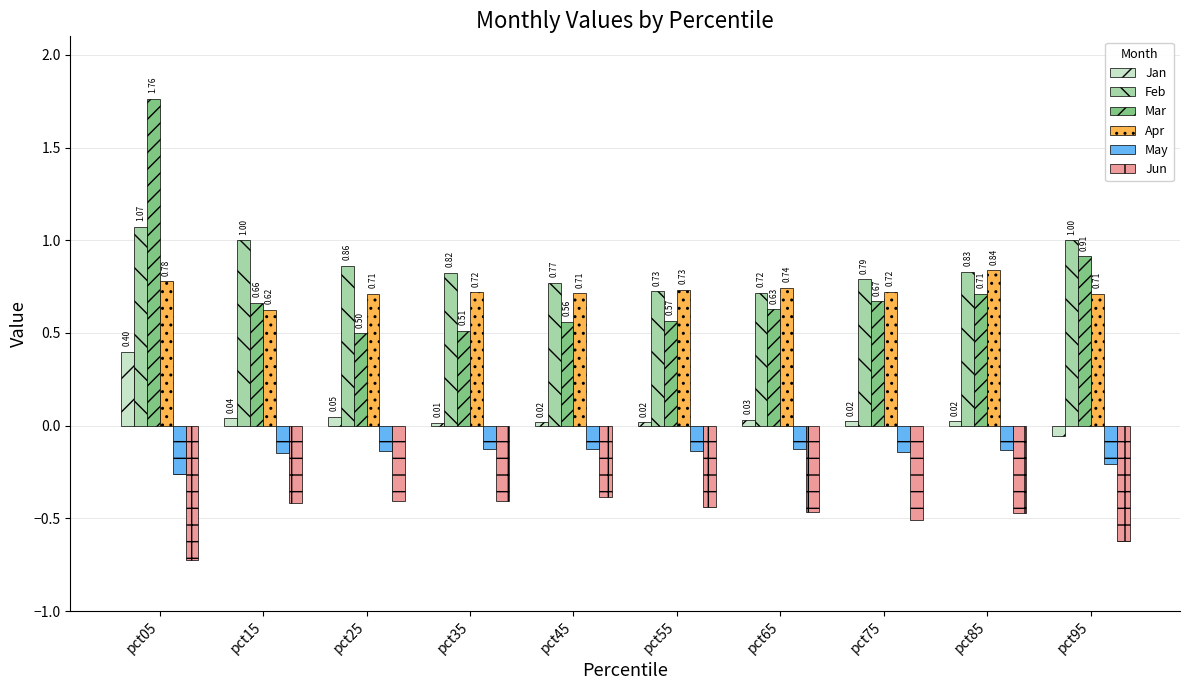

What are all the series names shown in the legend?

Jan, Feb, Mar, Apr, May, Jun